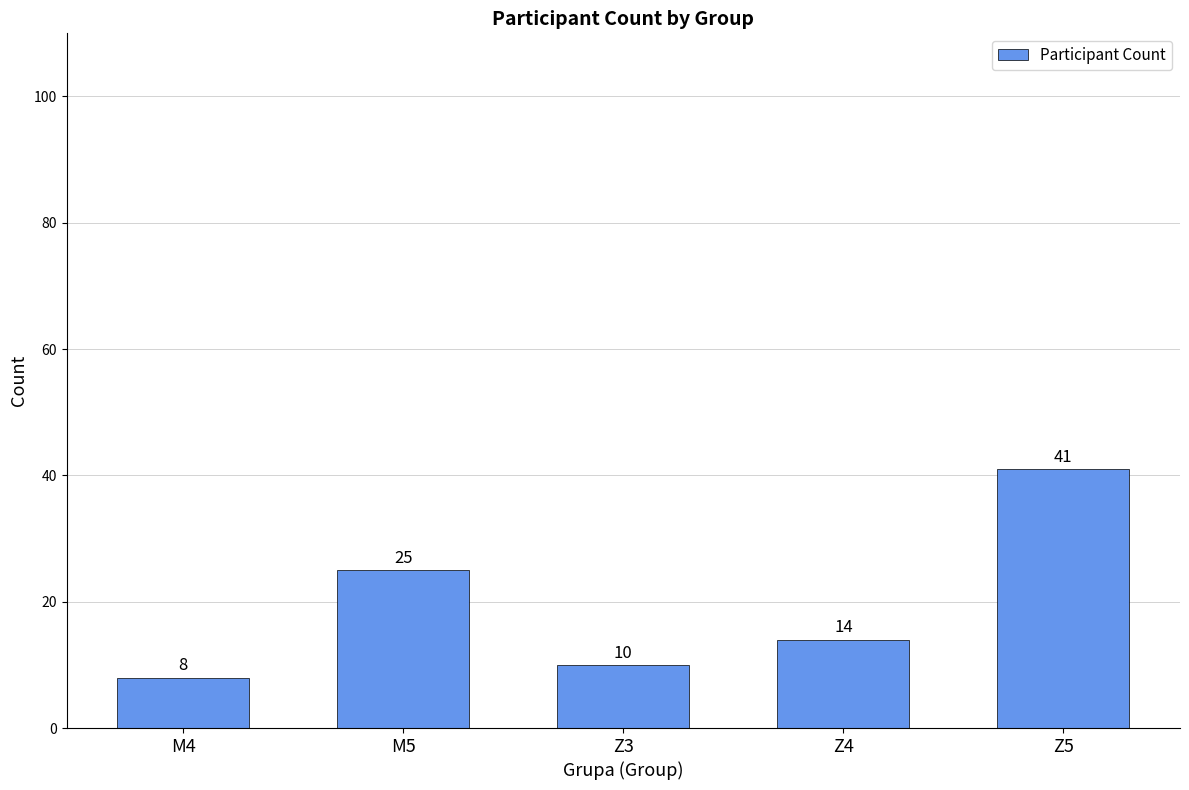

Reading right to left, what are all the values shown in this chart?

41	14	10	25	8